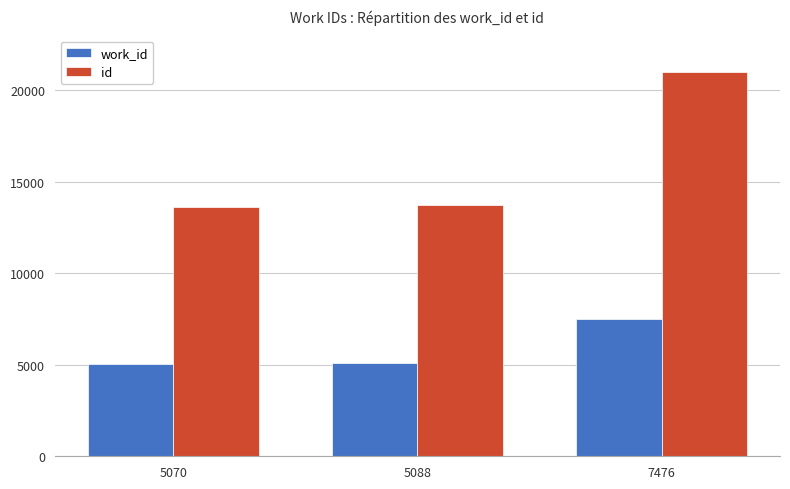

At which label does id reach its peak?

7476